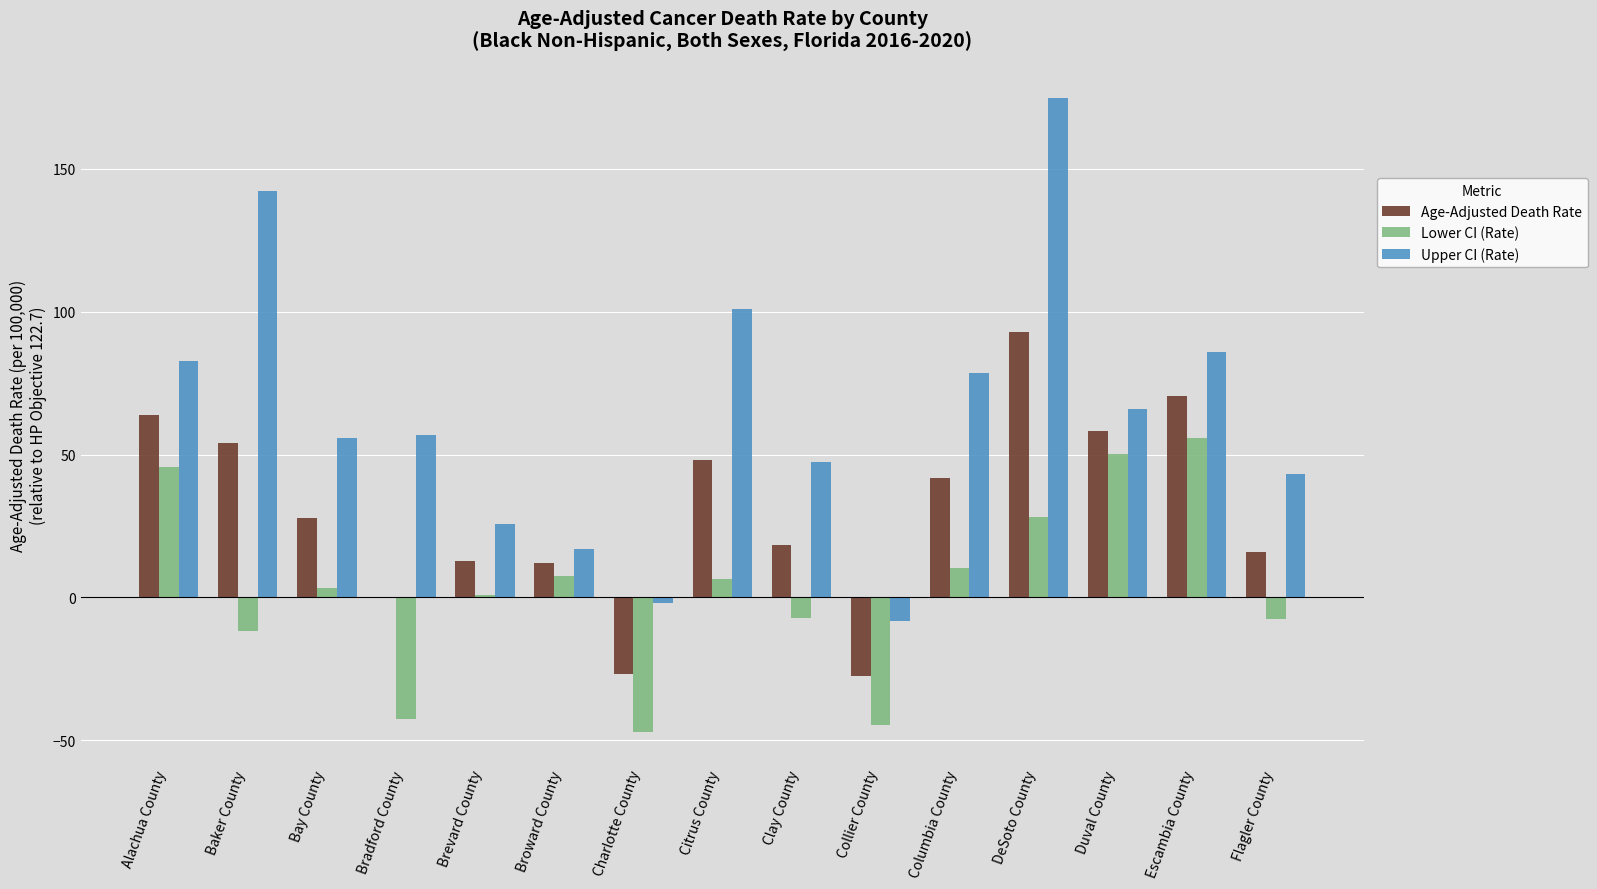

Which label corresponds to the largest value in the chart?

DeSoto County